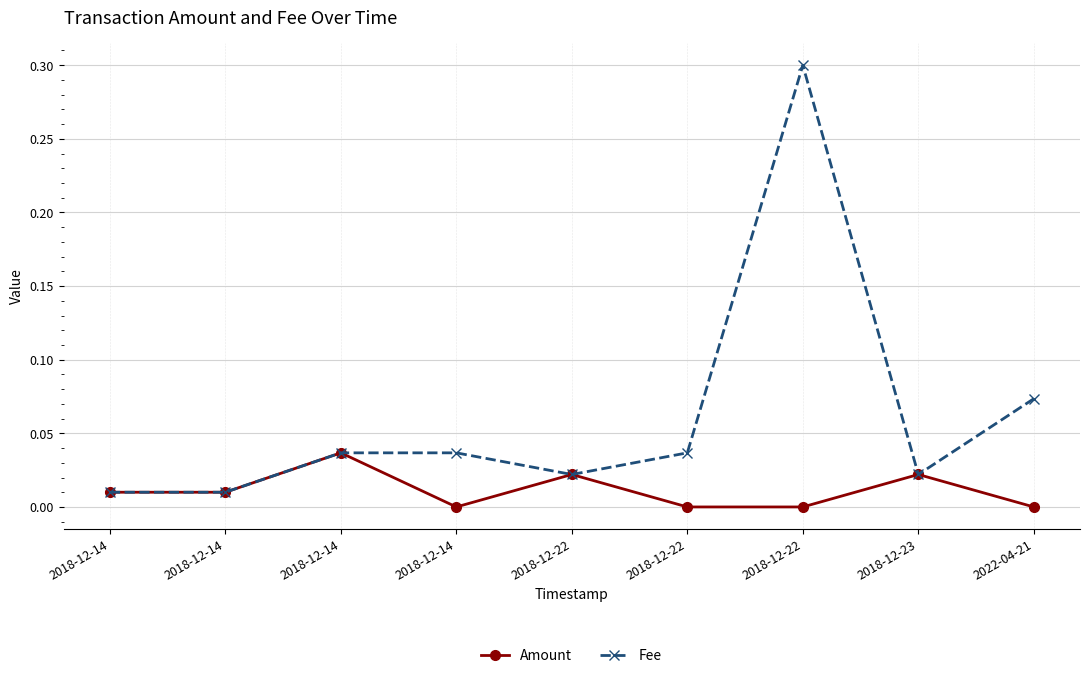

Which series has the largest total across all categories?

Fee